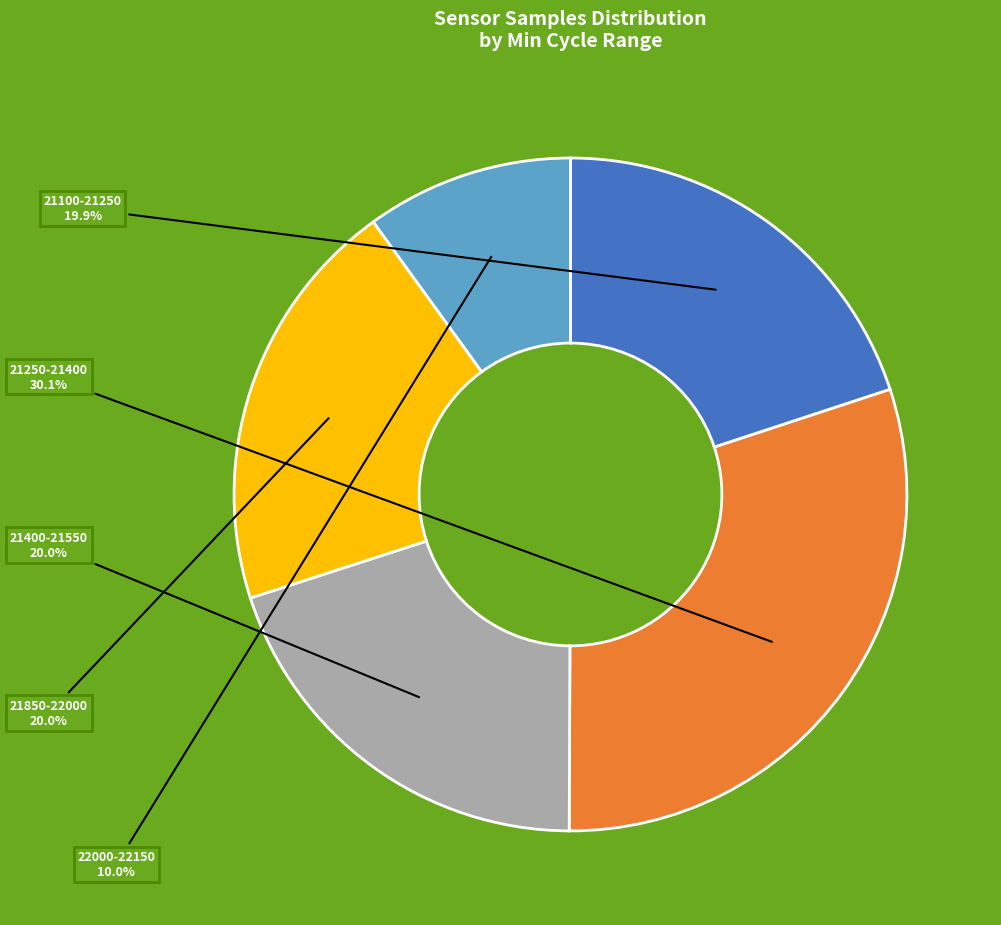

Which slice is the smallest?

22000-22150